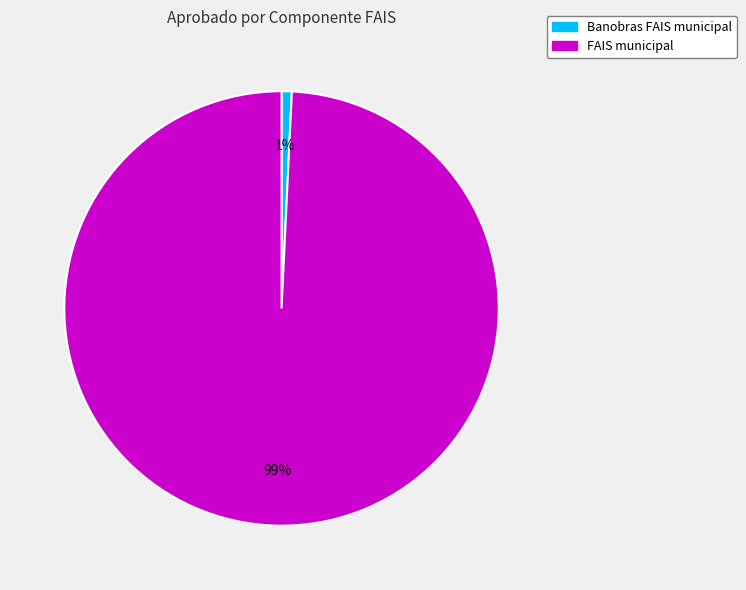

Is Banobras FAIS municipal the majority of the pie?

No